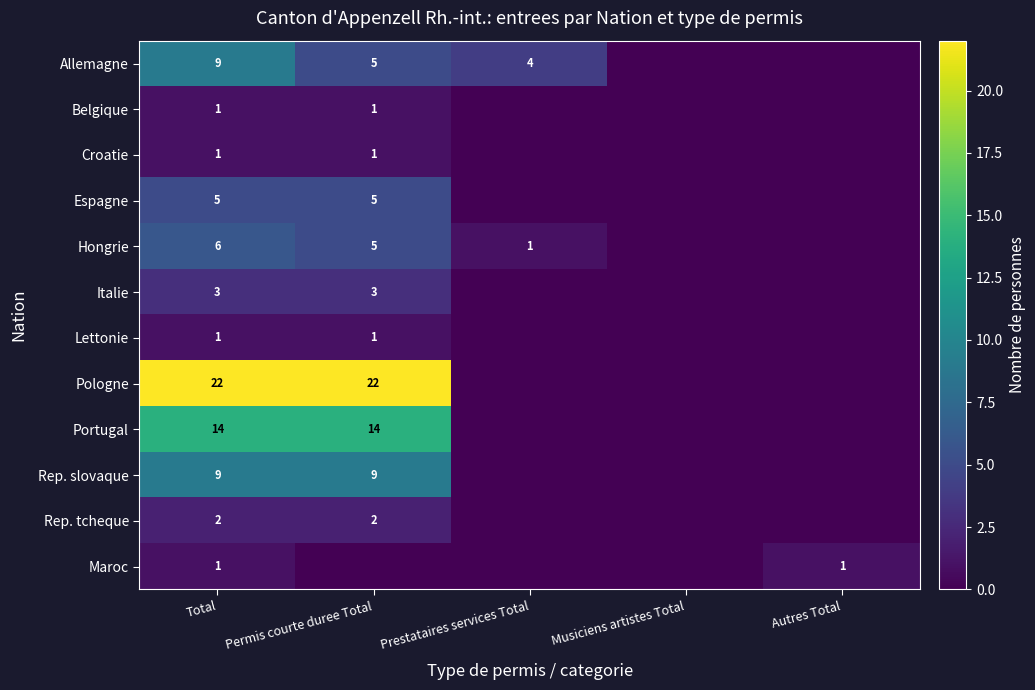

What is the total value across all series at Total?

74